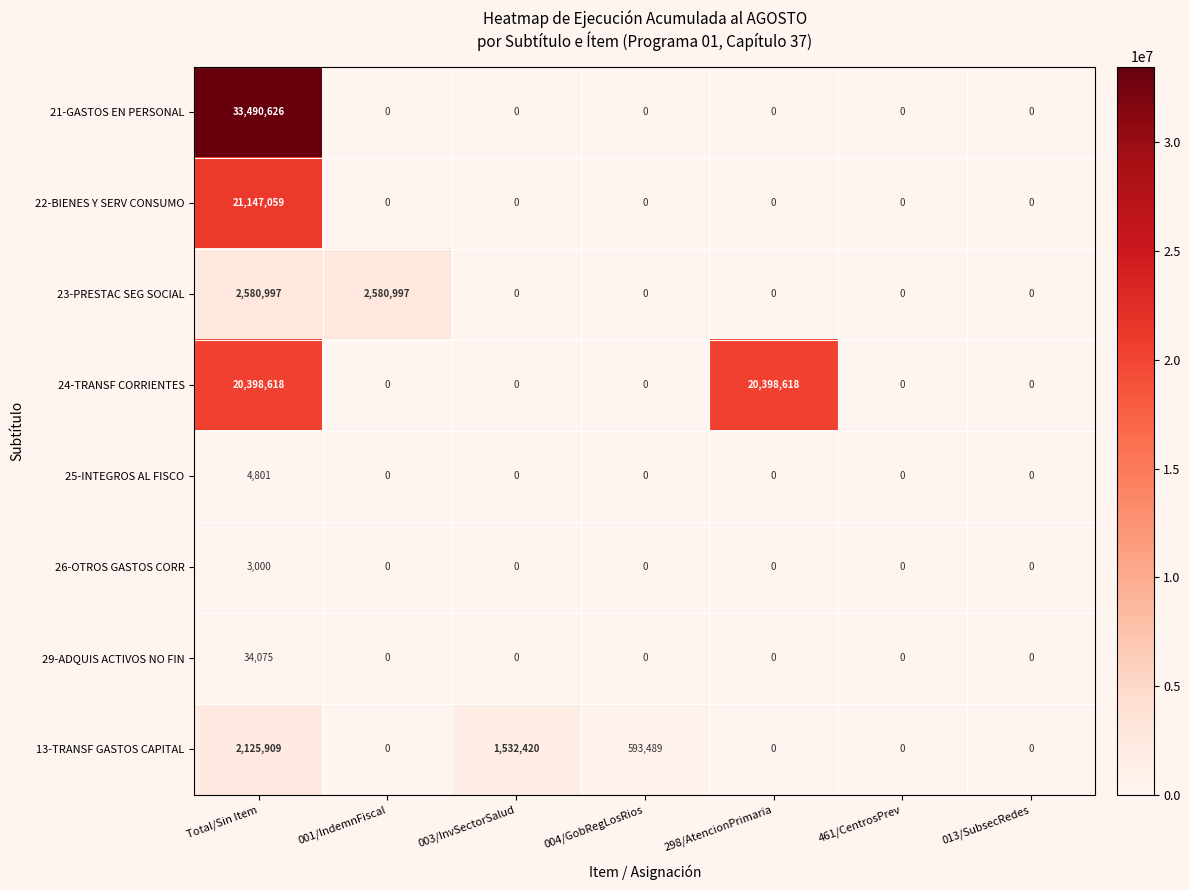

Which label corresponds to the largest value in the chart?

Total/Sin Item